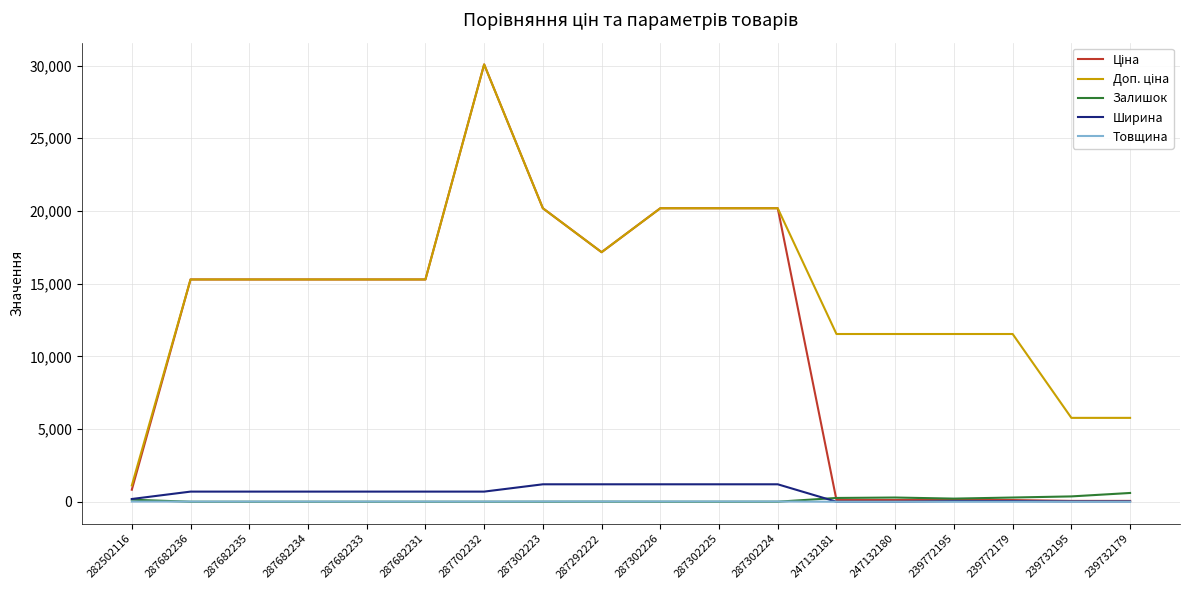

How many categories are shown in the chart?

18